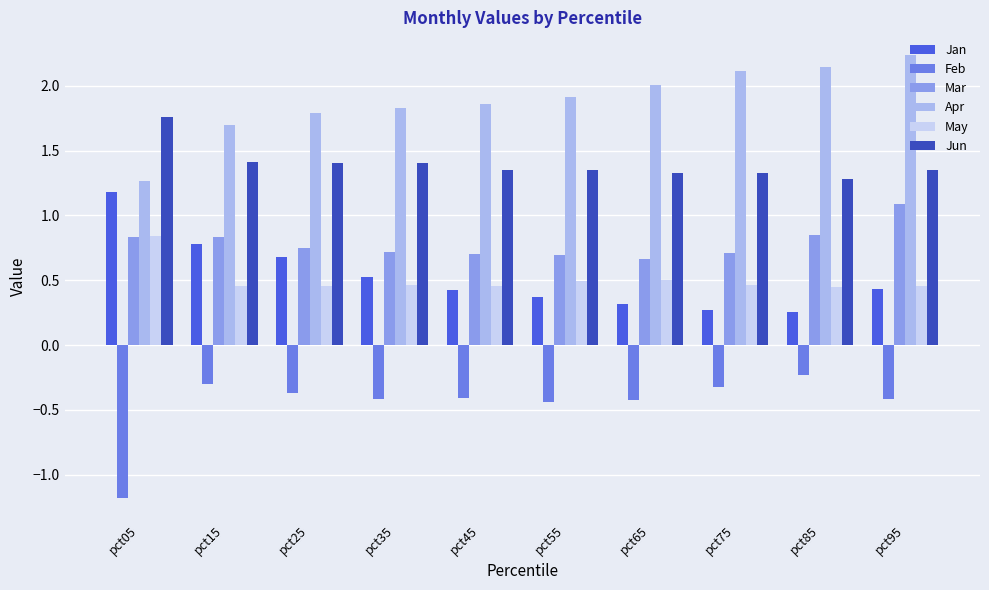

Which label corresponds to the smallest value in the chart?

pct05